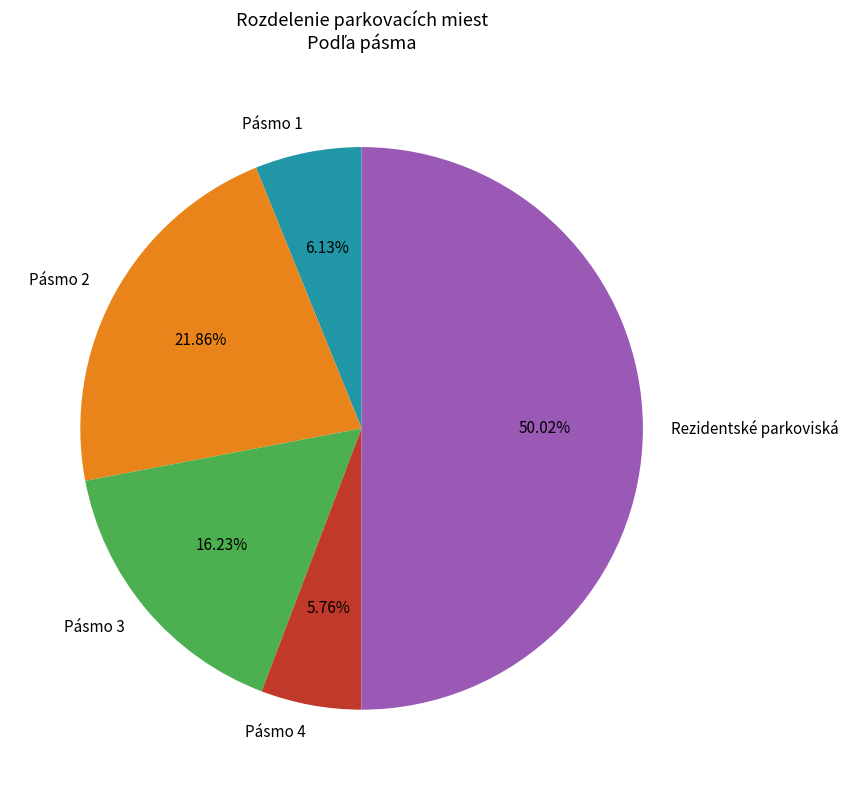

Count the number of slices in the pie.

5